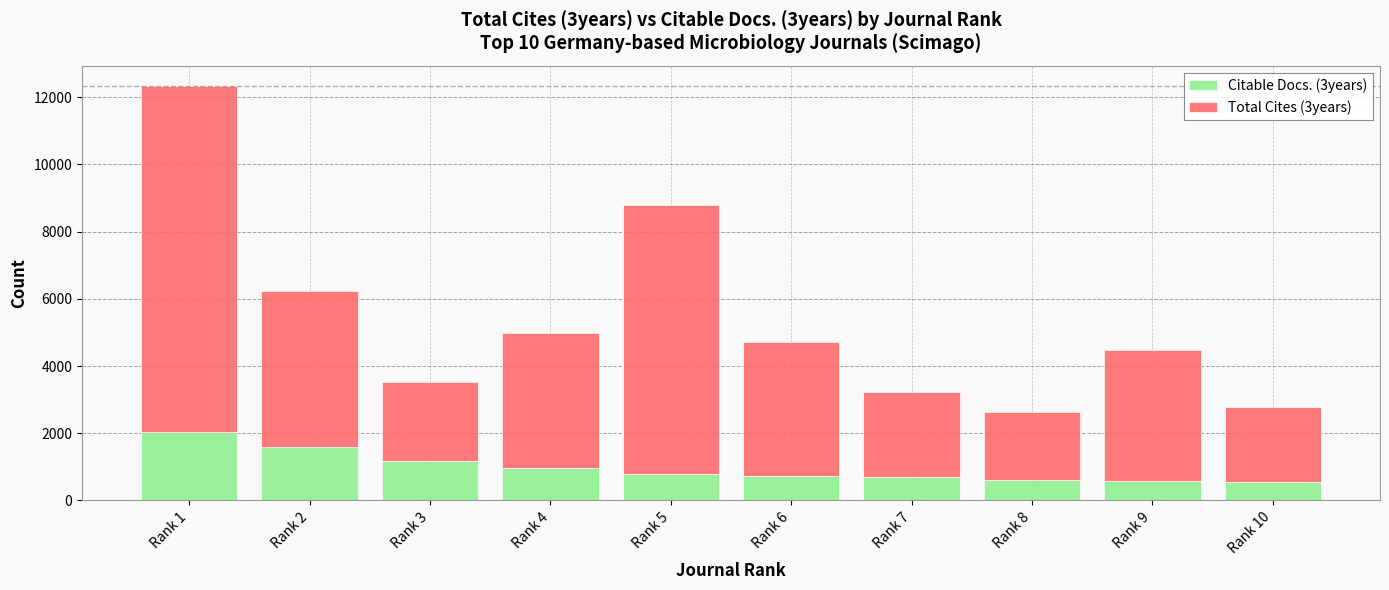

At which category is the sum across all series the highest?

Rank 1